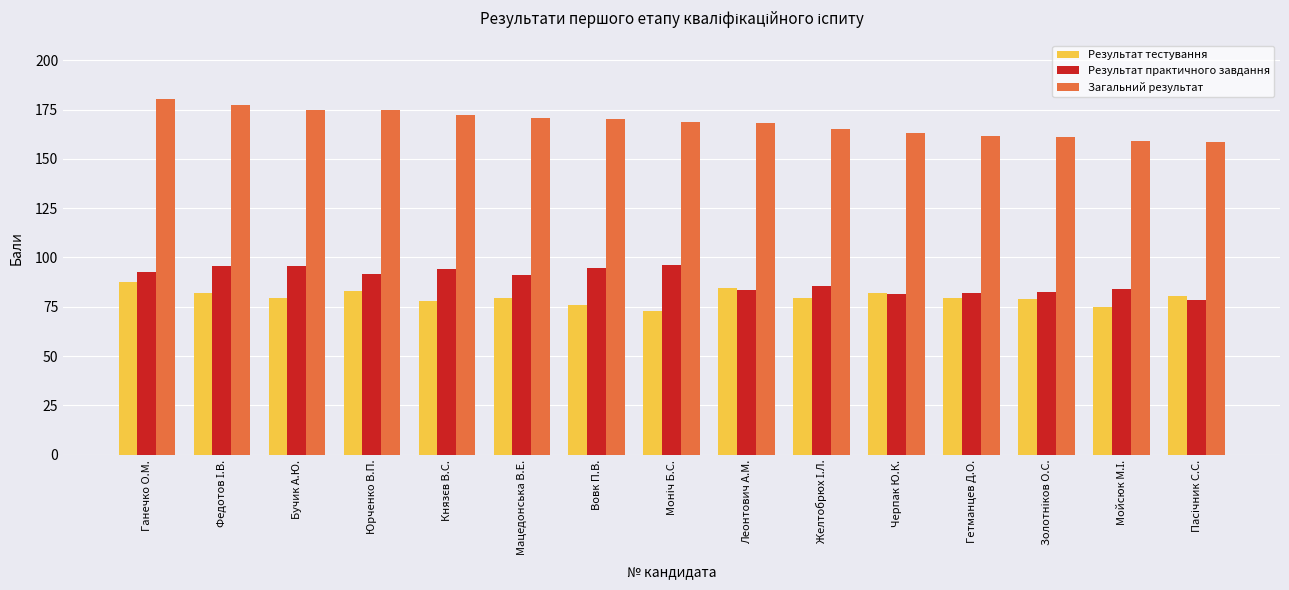

At which label does Загальний результат first exceed 168?

Ганечко О.М.